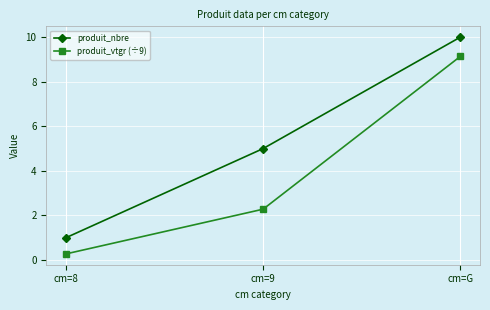

Which category has the highest value in the produit_nbre series?

cm=G